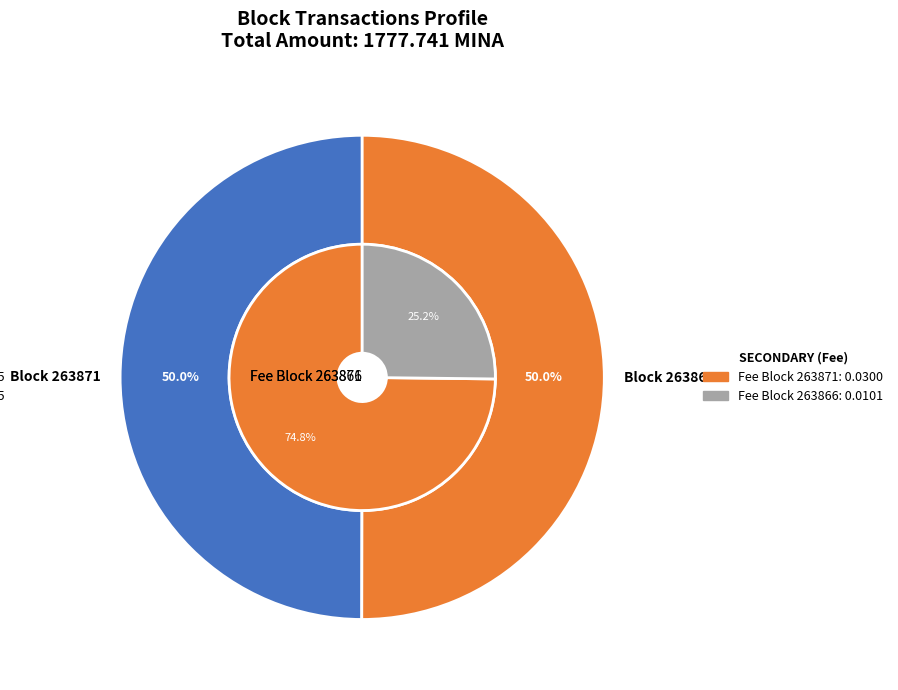

To the nearest percent, what is the combined percentage of 263866 and 263871?

100%